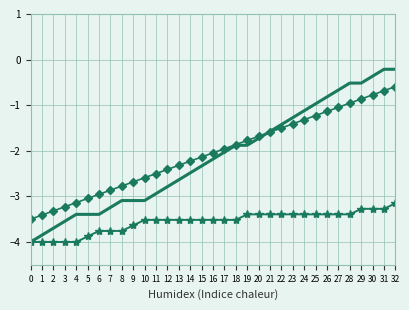

What is the total value across all series at 7?

-9.9